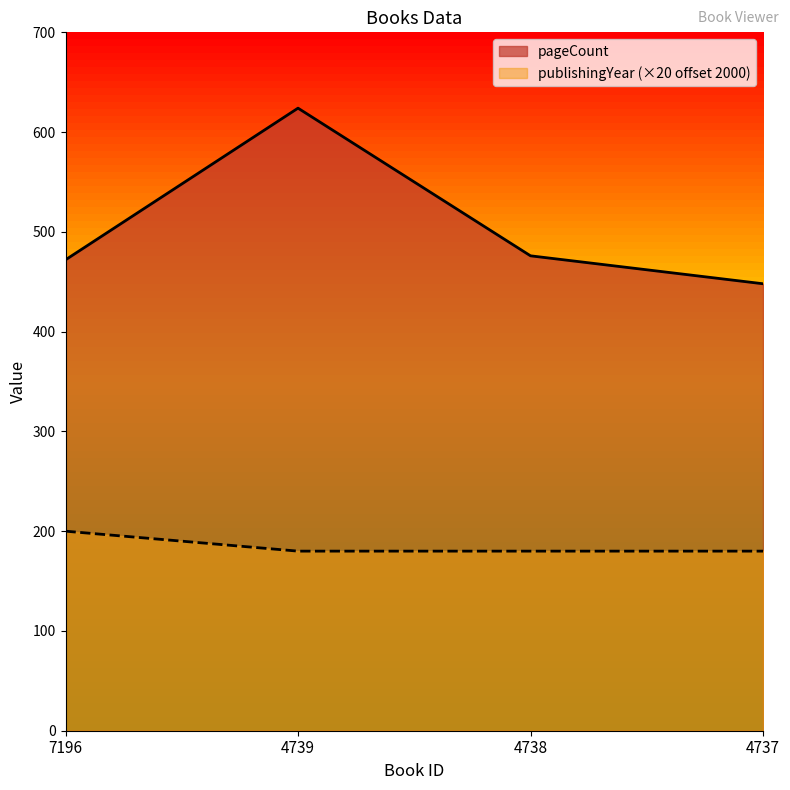

The value of publishingYear (×20 offset 2000) at 4737 is 270. True or false?

False